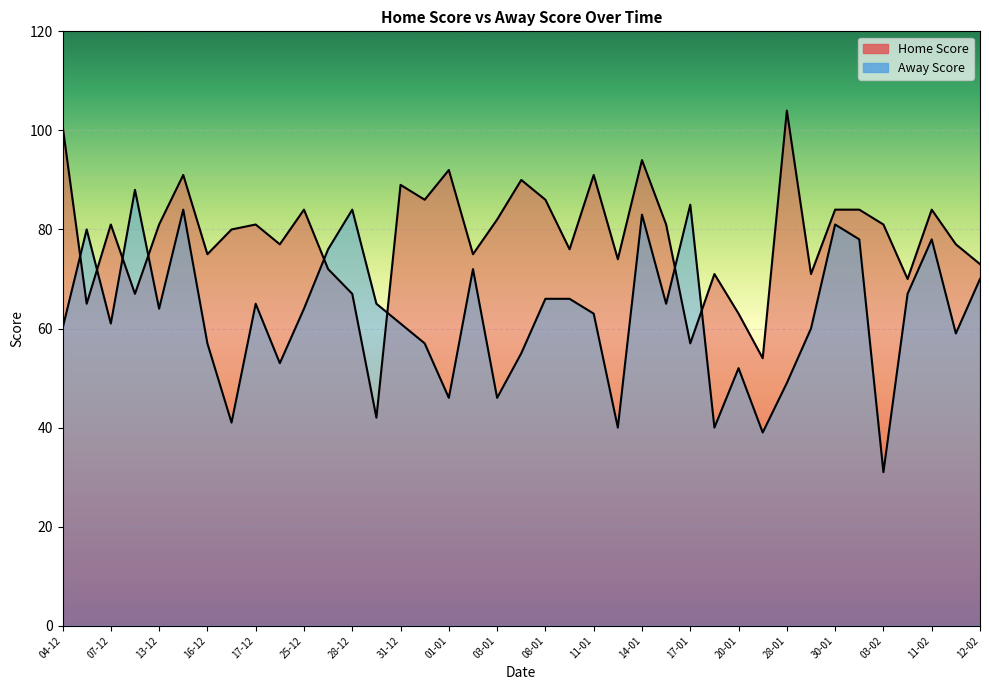

What is the difference between the Home Score values at 14-12 and 13-12?

10